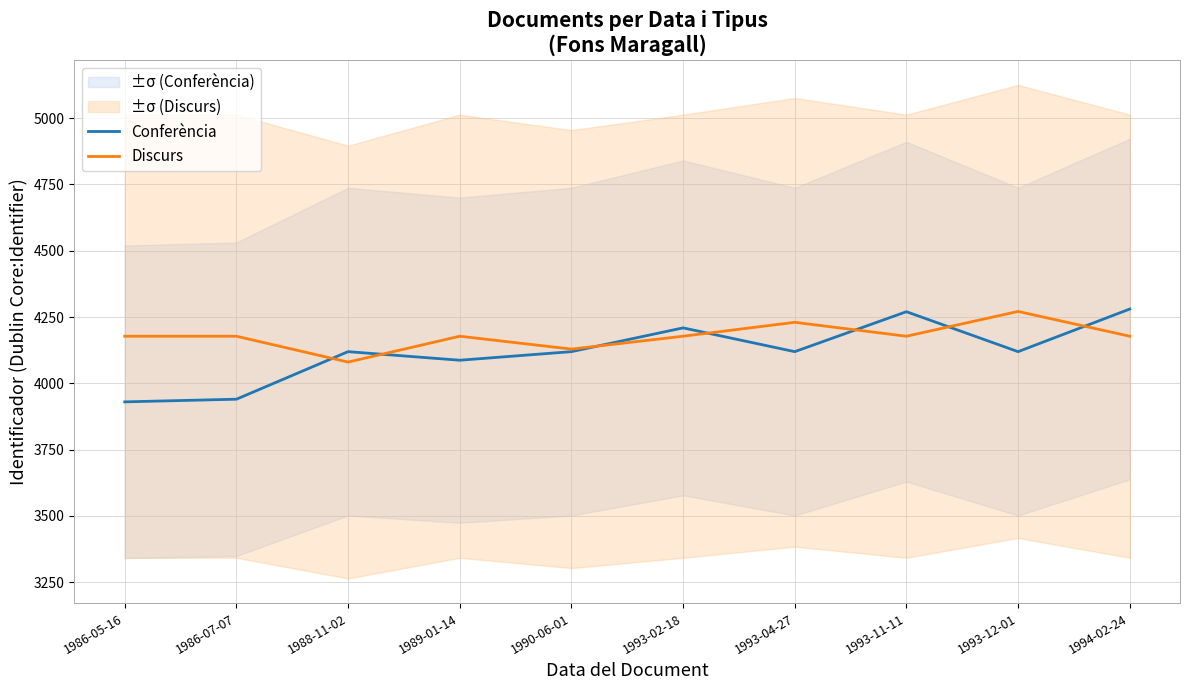

Which series has the largest range (max minus min)?

Conferència